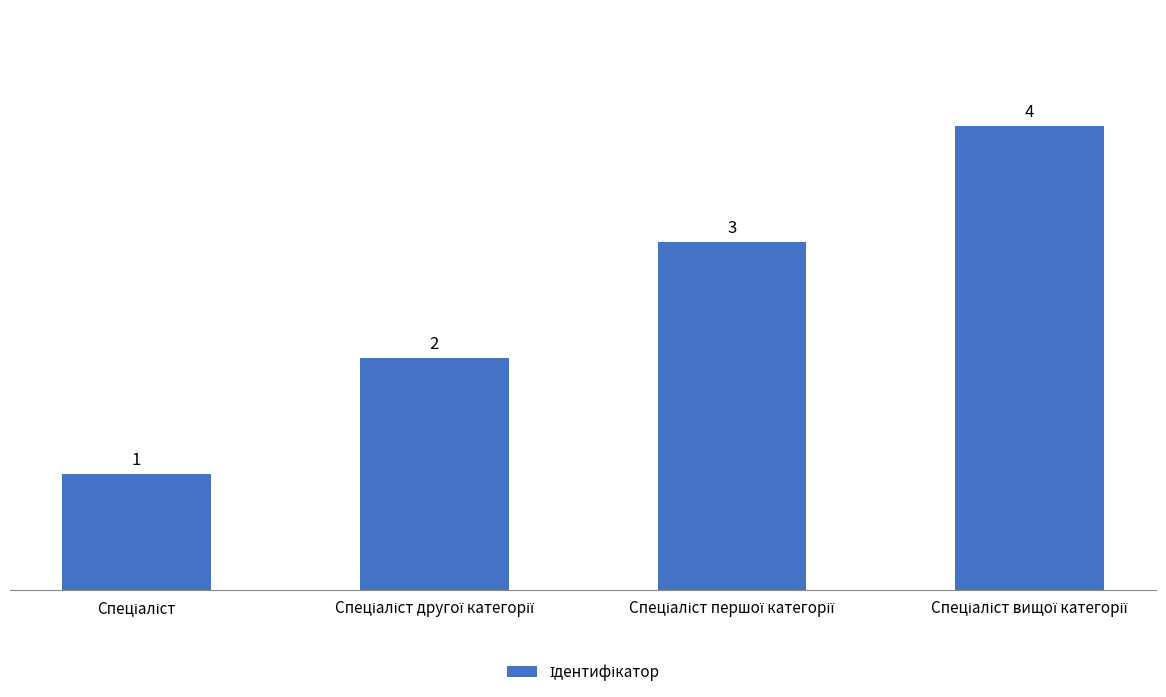

How many data points are less than 3?

2